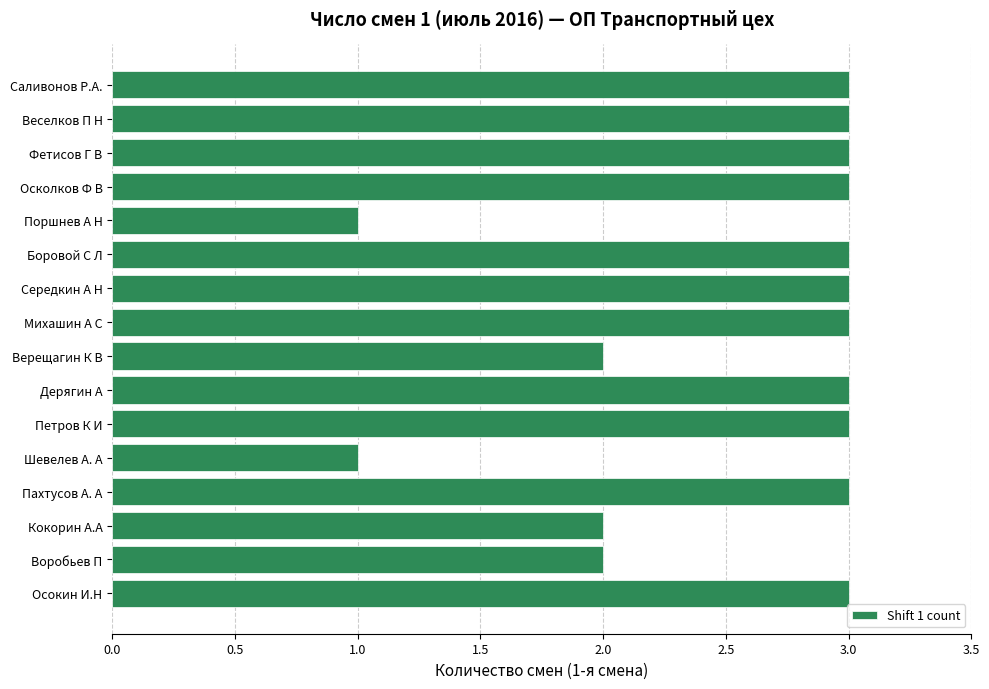

What is the maximum value shown in the chart?

3